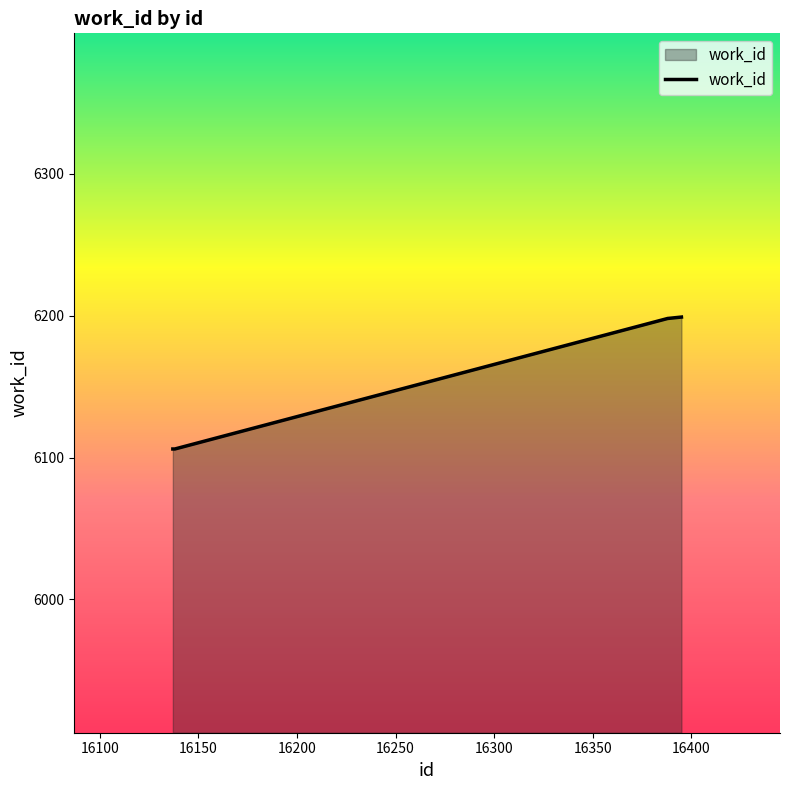

How many values are below 6198?

2